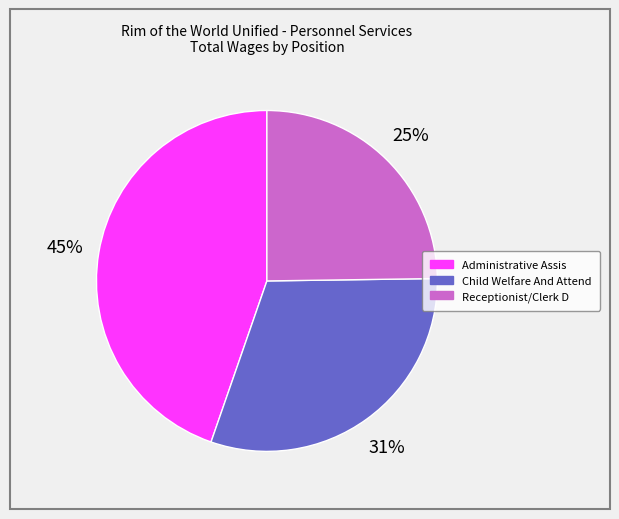

Does any single category account for the majority?

No